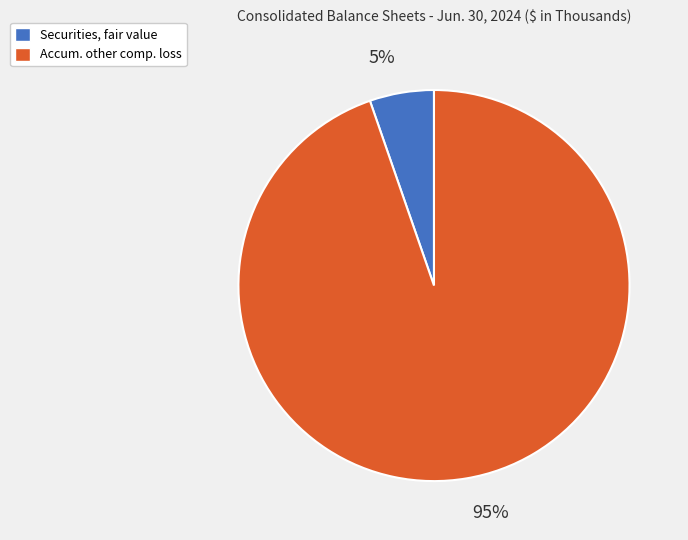

Is the sum of Accum. other comp. loss and Securities, fair value greater than half?

Yes